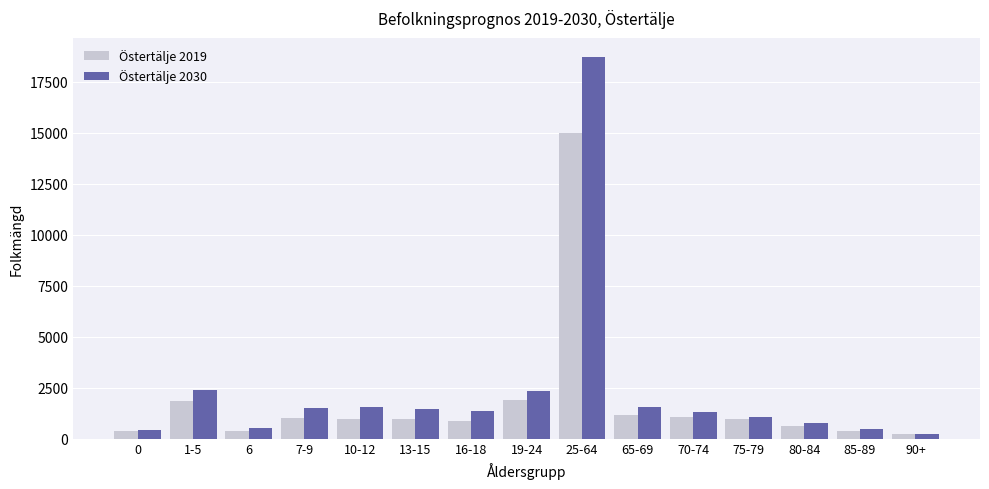

How many bars are there in each group?

2